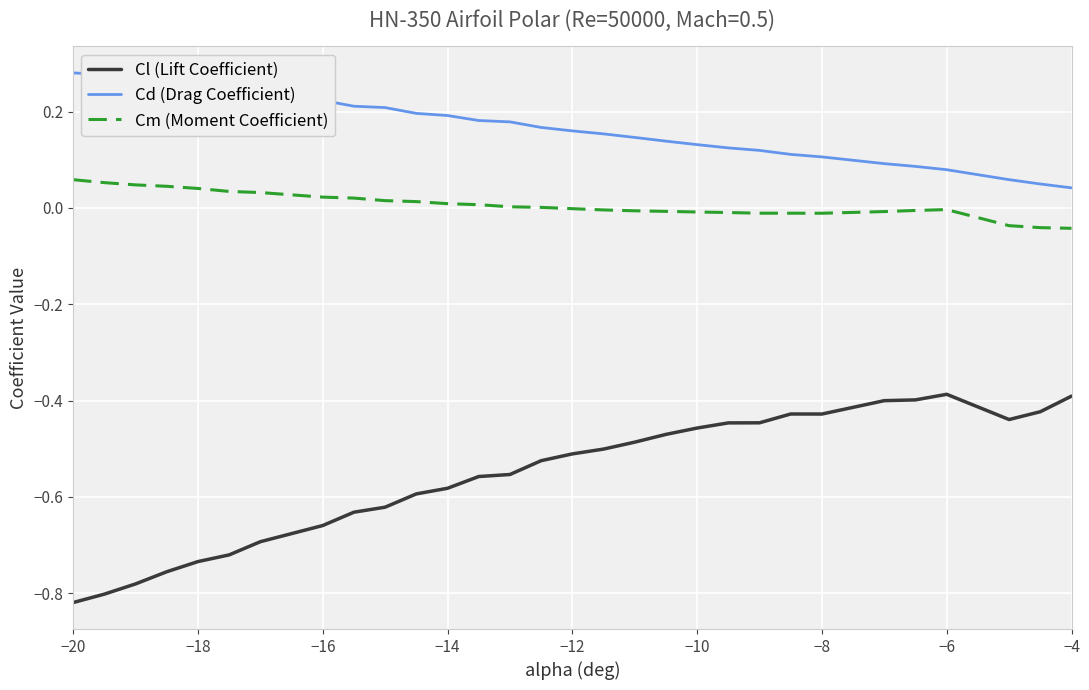

Which series has the largest range (max minus min)?

Cl (Lift Coefficient)